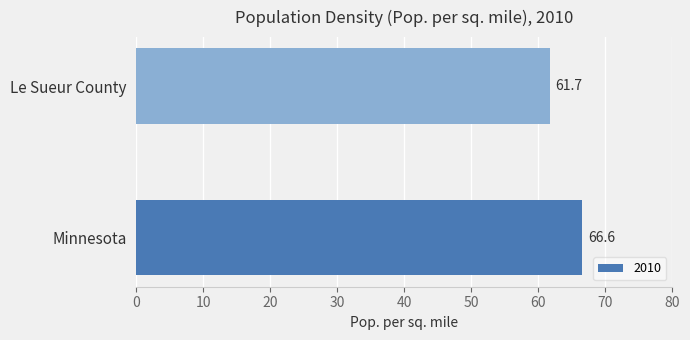

What is the ratio of the value at Le Sueur County to the value at Minnesota?

0.9